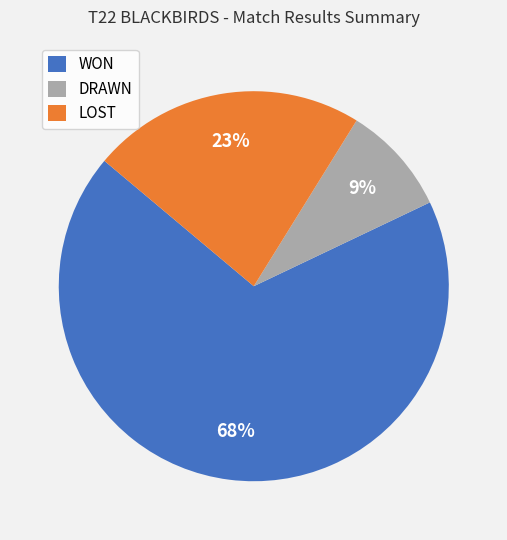

To the nearest percent, what is the difference between the largest and smallest slice percentages?

59%